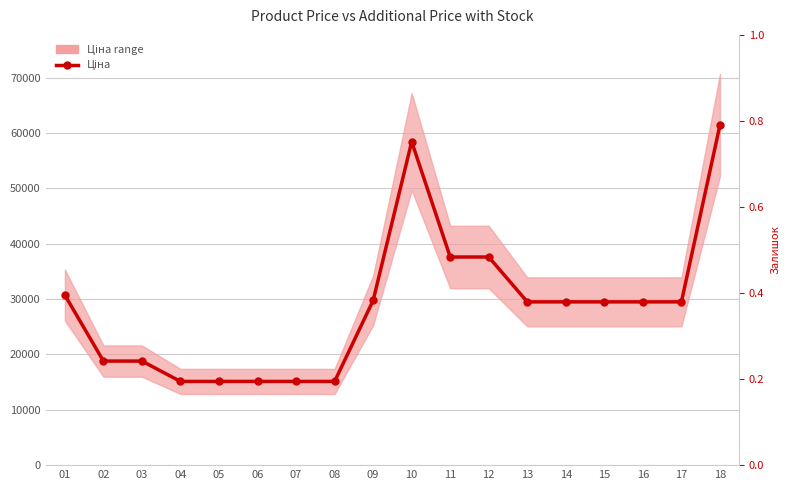

Which category has the highest value across all series?

18